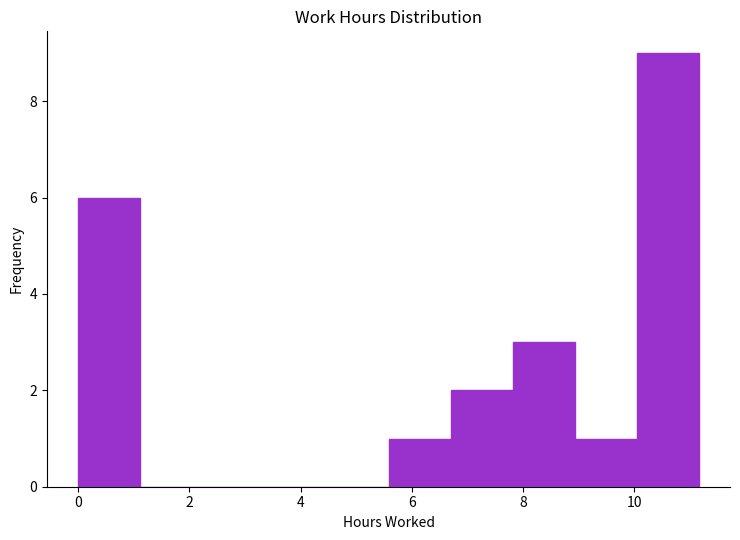

Reading left to right, list every bar in this chart as the range it spans on the x-axis followed by its height. Neither the bar edges nor the heights are printed on the chart, so give them approximately, as read against the axes.

0.0 to 1.2: 6
1.2 to 2.2: 0
2.2 to 3.4: 0
3.4 to 4.4: 0
4.4 to 5.6: 0
5.6 to 6.6: 1
6.6 to 7.8: 2
7.8 to 9.0: 3
9.0 to 10.0: 1
10.0 to 11.2: 9